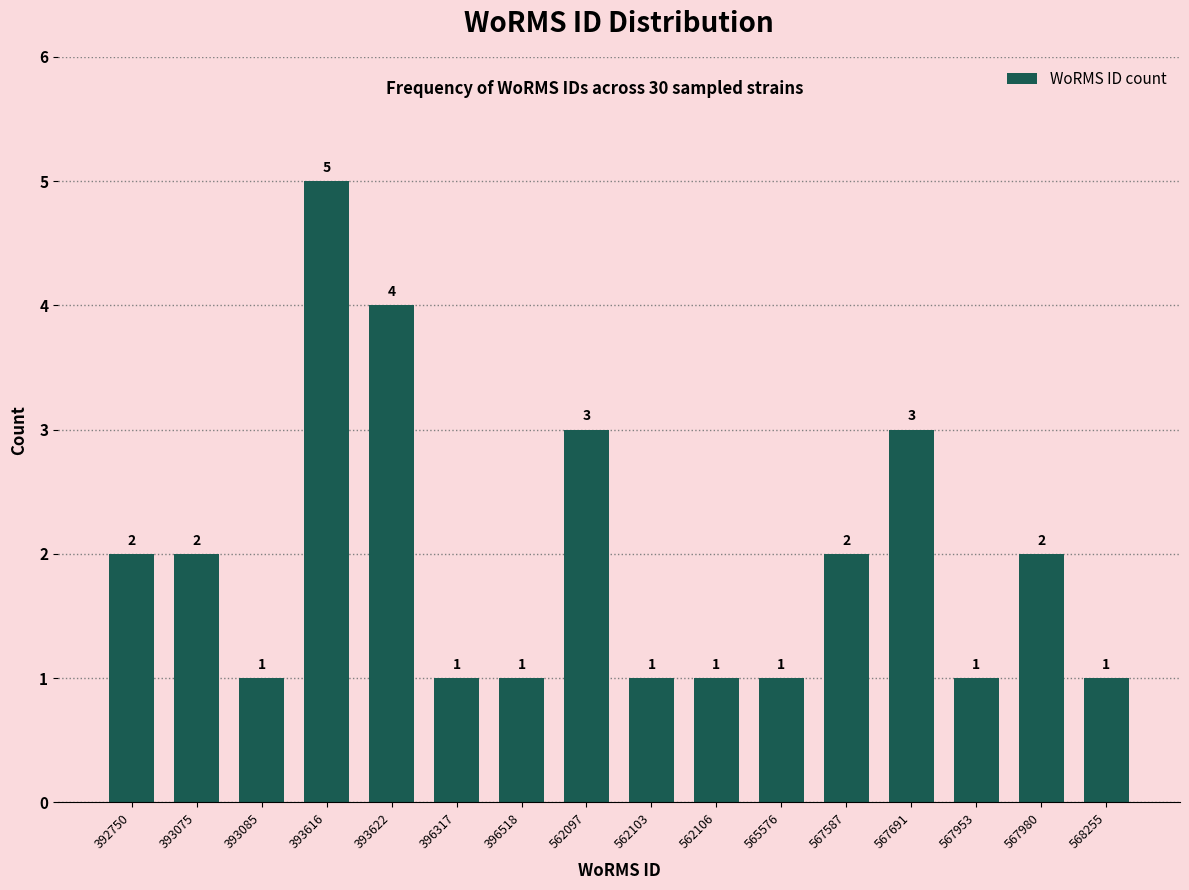

Reading left to right, list all the values displayed in this chart.

392750=2	393075=2	393085=1	393616=5	393622=4	396317=1	396518=1	562097=3	562103=1	562106=1	565576=1	567587=2	567691=3	567953=1	567980=2	568255=1